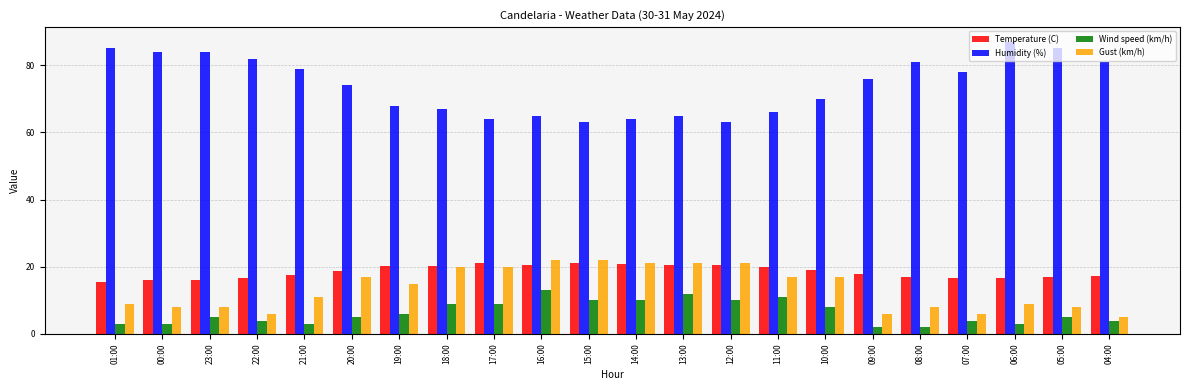

What is the difference between the highest and lowest values at 19:00?

62.0